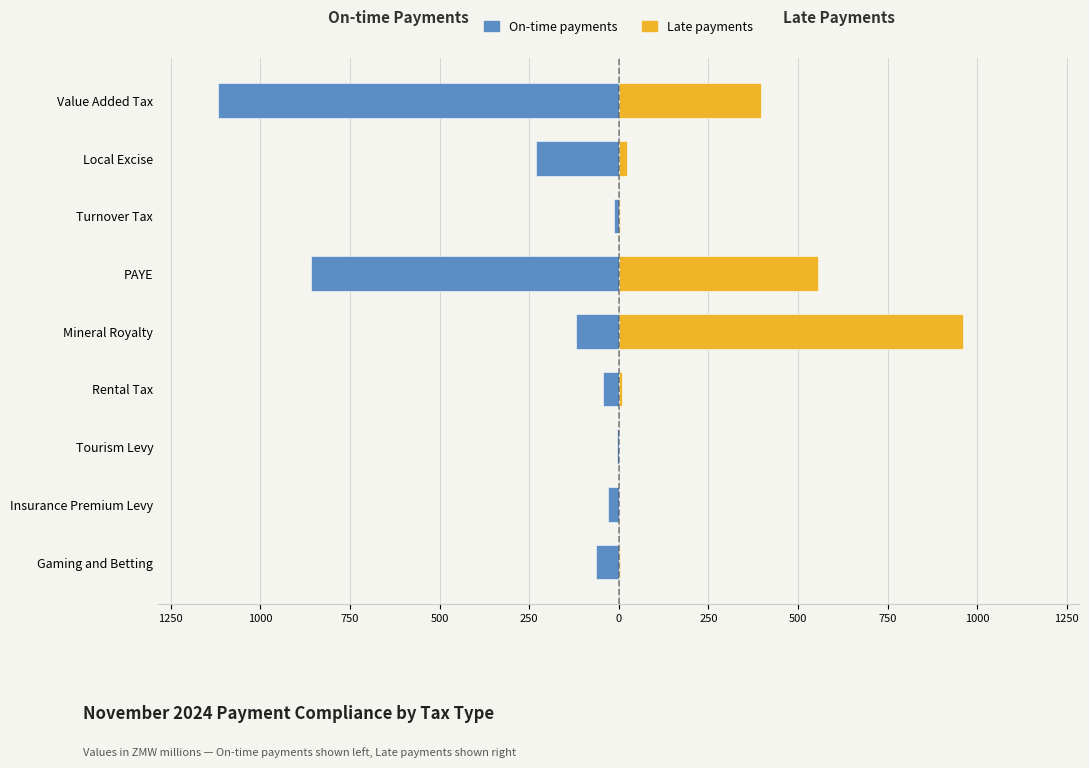

What are all the series names shown in the legend?

On-time payments, Late payments